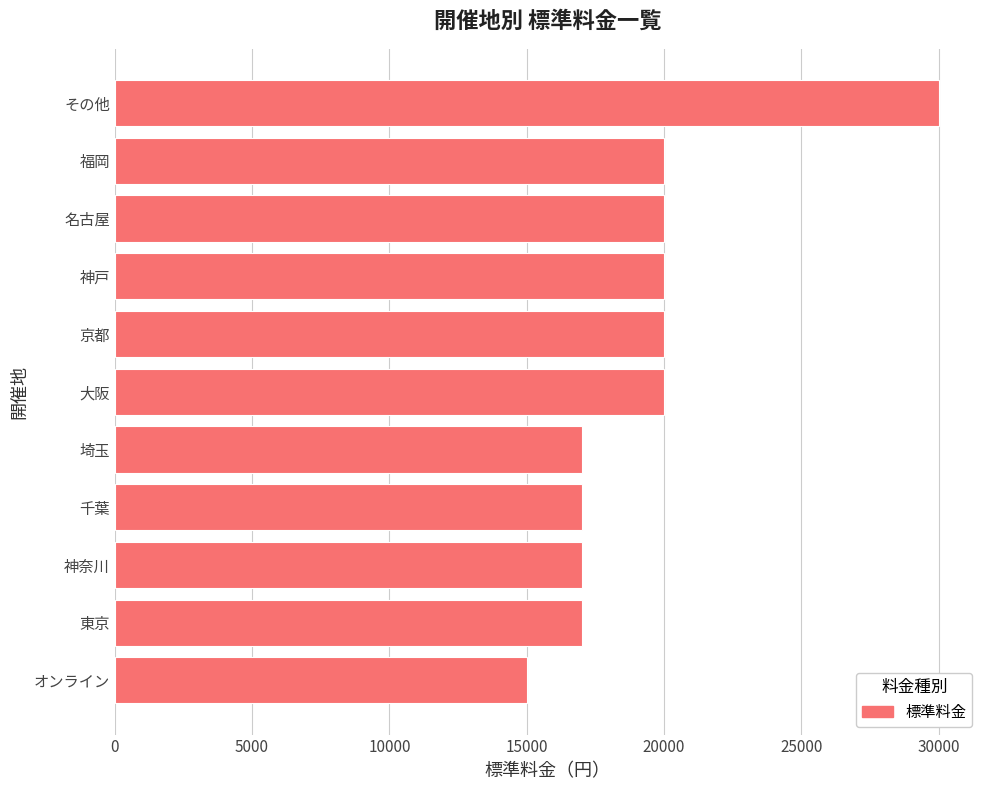

How many values are between 17000 and 20000?

9